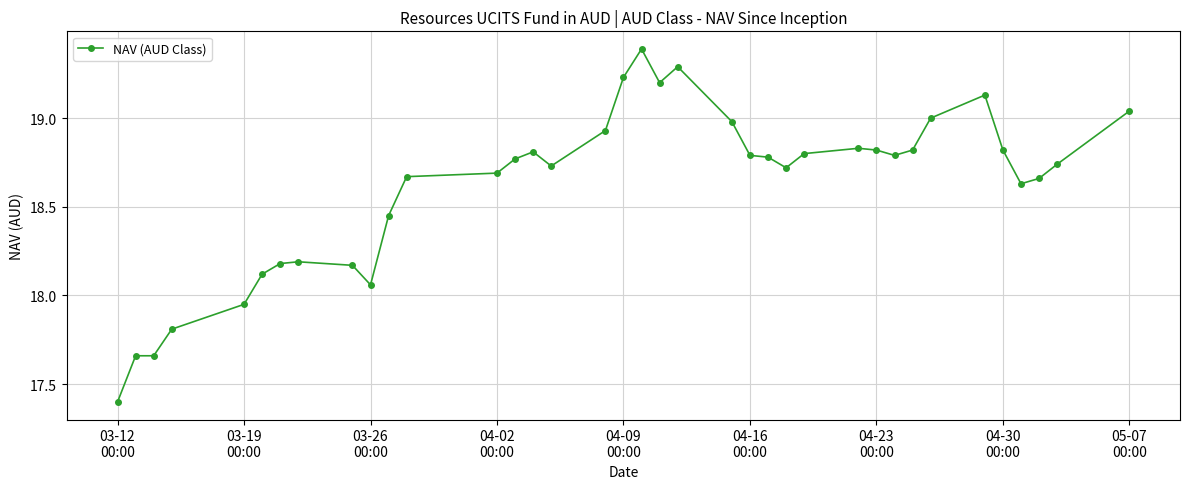

True or false: the data has more than 1 interior local peaks.

True